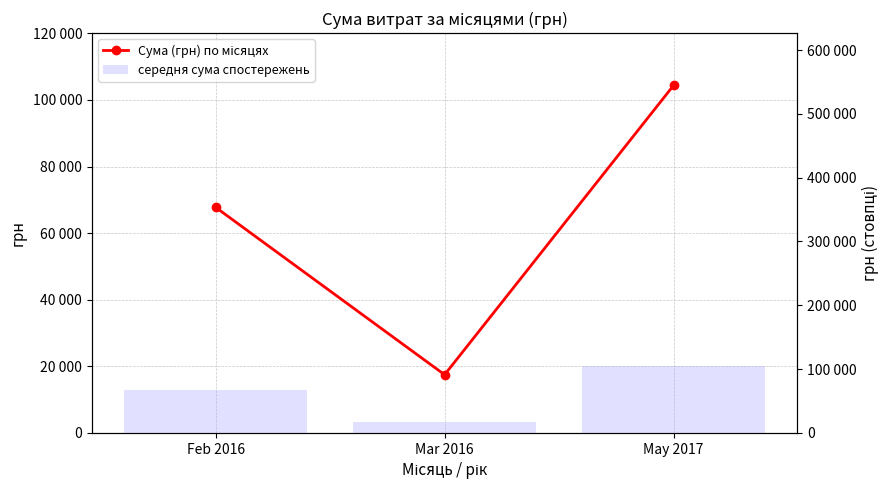

What value does the середня сума спостережень series have at Feb 2016?

67763.6